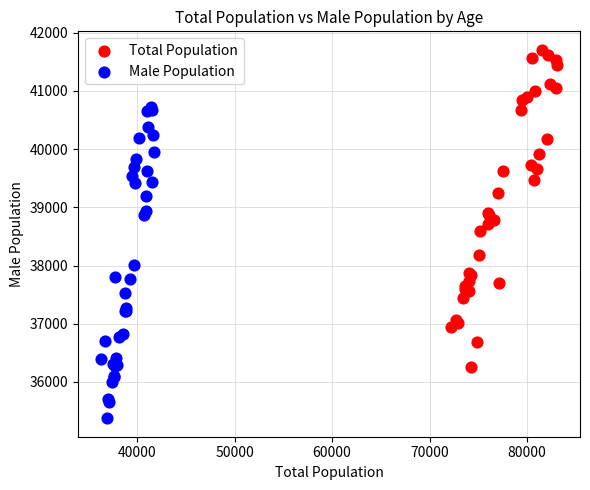

What are all the series names shown in the legend?

Total Population, Male Population